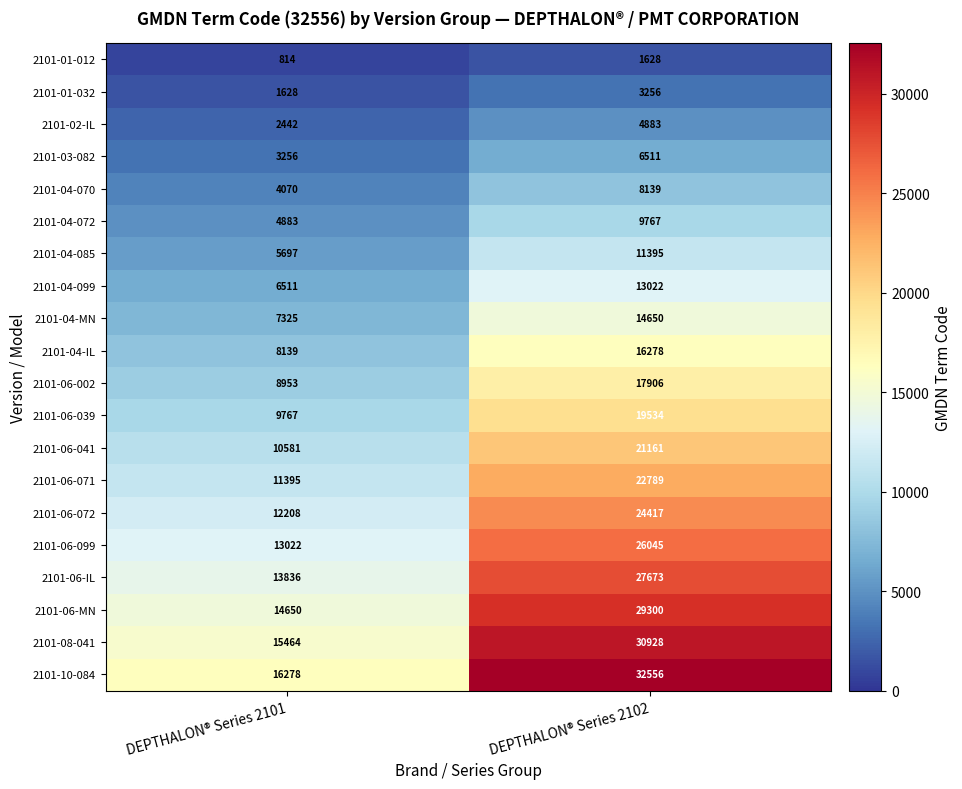

What is the sum of the 2101-04-099 values at DEPTHALON® Series 2102 and DEPTHALON® Series 2101?

19533